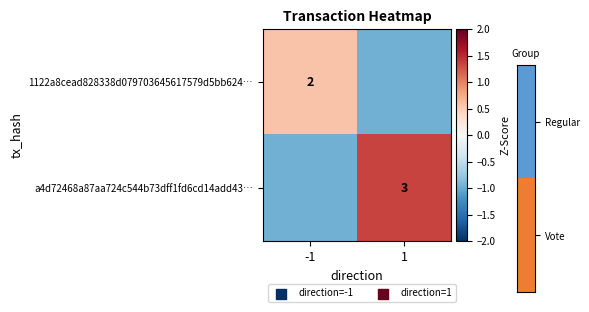

Is the value of a4d72468a87aa724c544b73dff1fd6cd14add43… at 1 greater than the value of 1122a8cead828338d079703645617579d5bb624… at -1?

Yes